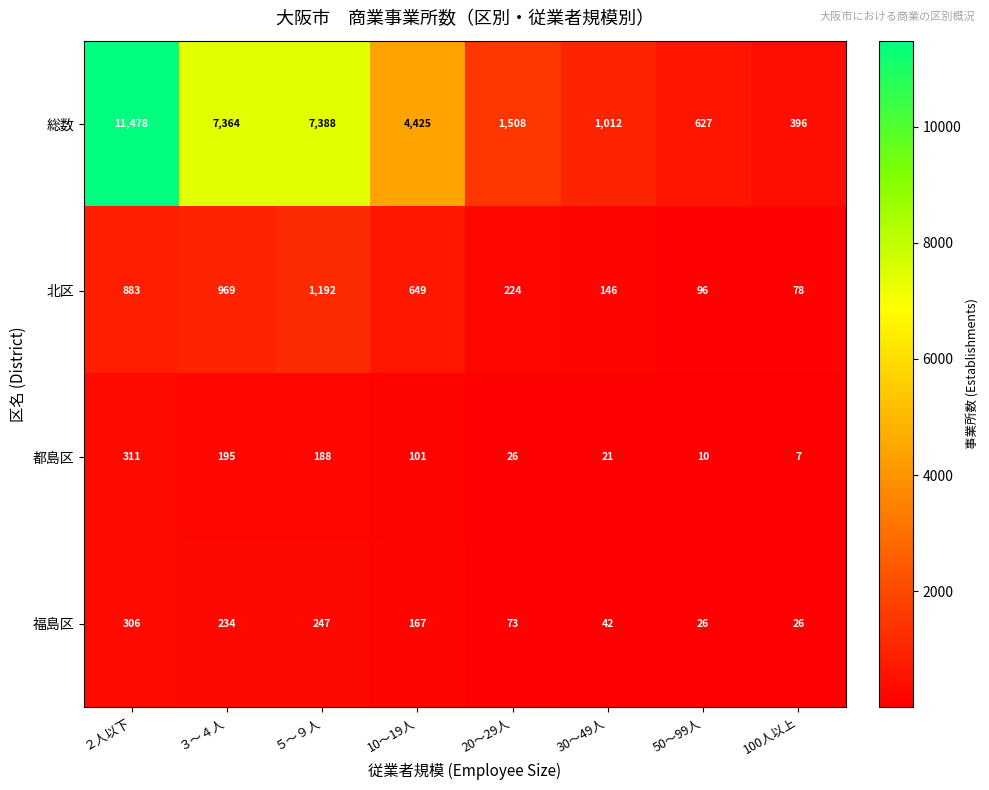

What is the total value across all series at ３～４人?

8762